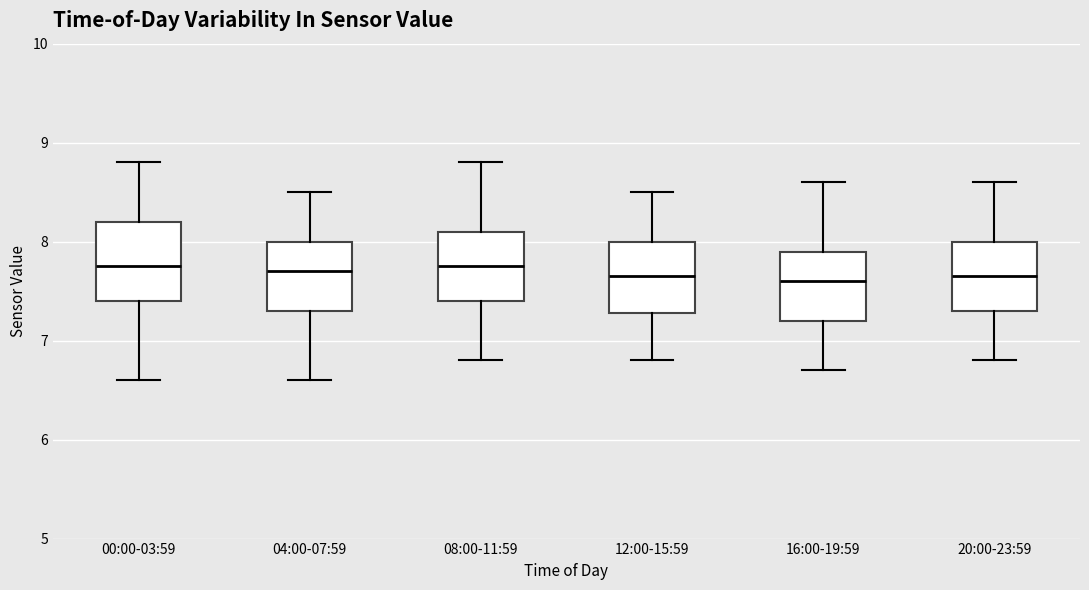

Reading left to right, read every box against the y-axis: the position of its median line, the range the box covers, and the ends of its whiskers. The values are not printed on the chart, so give them approximately, as read against the axis.

00:00-03:59: median 7.8, box 7.4 to 8.2, whiskers 6.6 to 8.8
04:00-07:59: median 7.7, box 7.3 to 8.0, whiskers 6.6 to 8.5
08:00-11:59: median 7.8, box 7.4 to 8.1, whiskers 6.8 to 8.8
12:00-15:59: median 7.7, box 7.3 to 8.0, whiskers 6.8 to 8.5
16:00-19:59: median 7.6, box 7.2 to 7.9, whiskers 6.7 to 8.6
20:00-23:59: median 7.7, box 7.3 to 8.0, whiskers 6.8 to 8.6